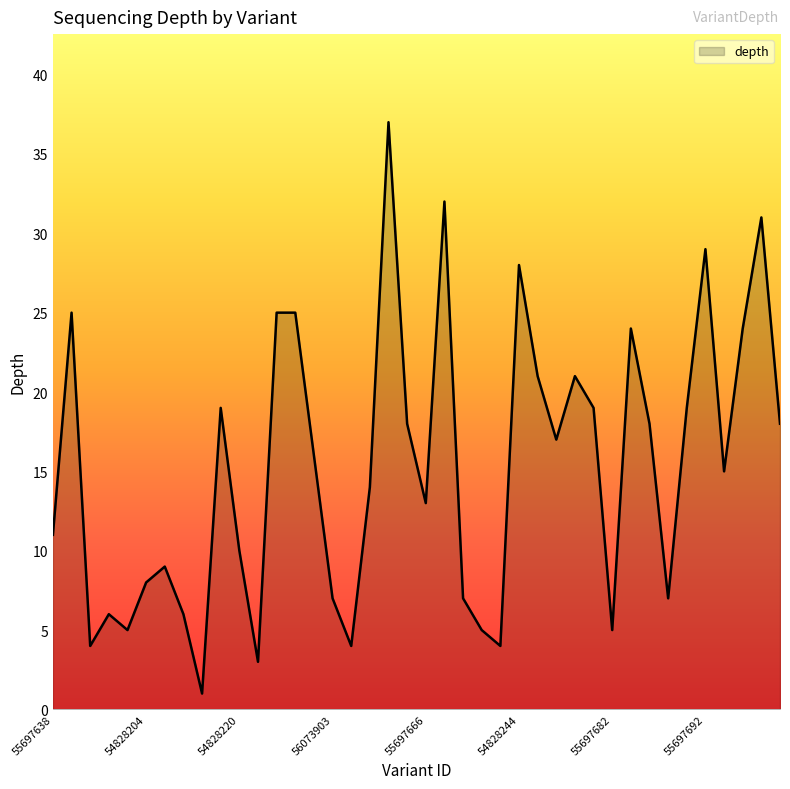

What is the greatest value displayed?

37